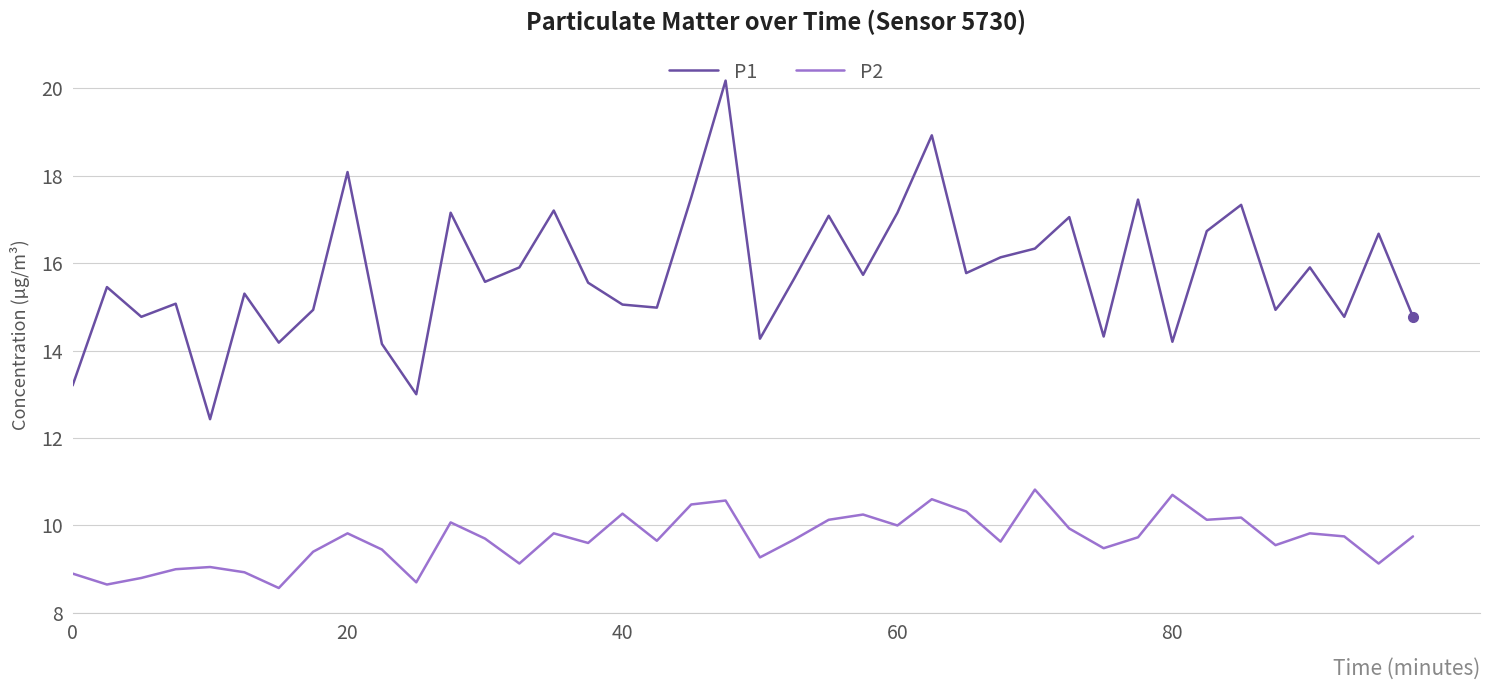

What are all the series names shown in the legend?

P1, P2